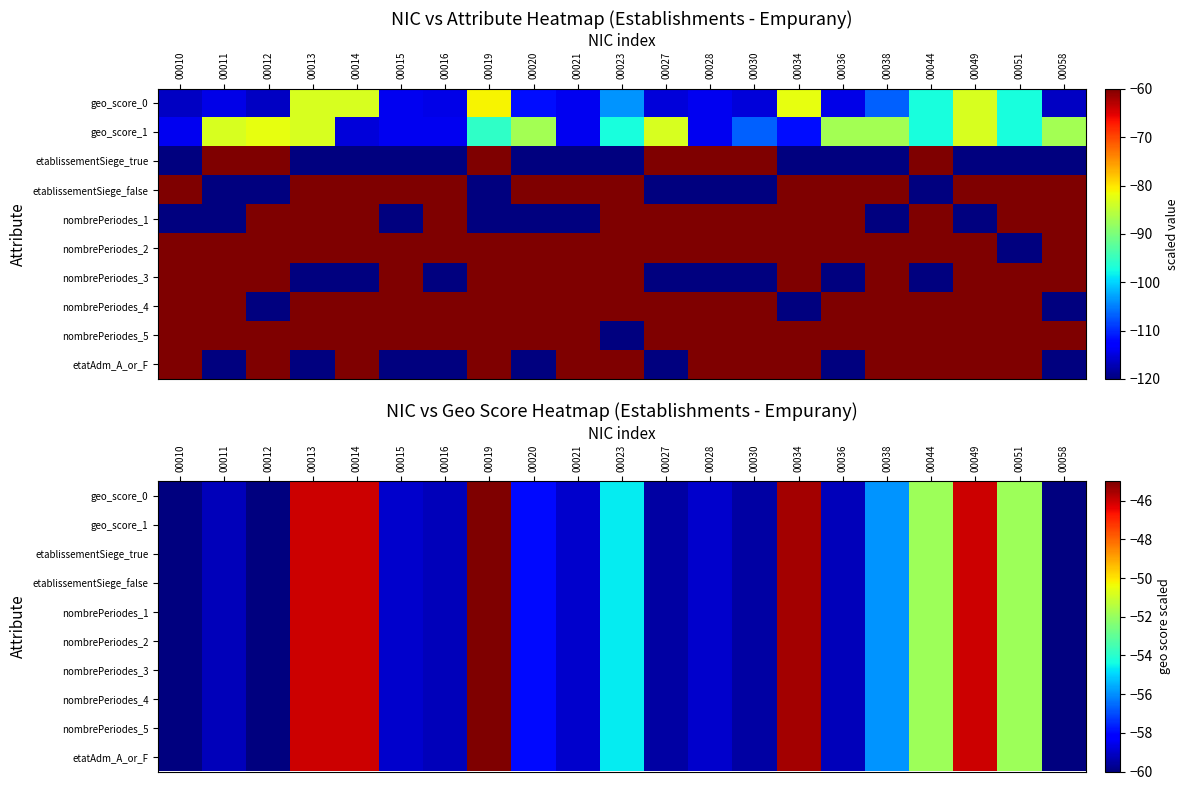

Which category has the lowest value in the nombrePeriodes_4 series?

00010